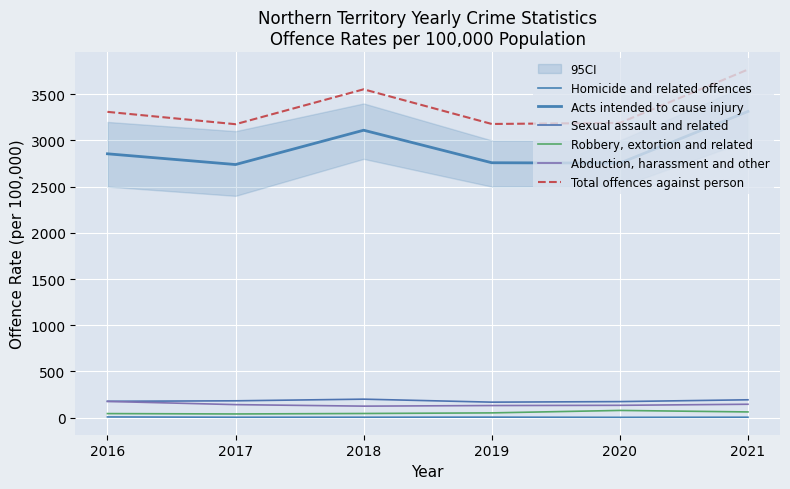

Which series has the largest total across all categories?

Total offences against person